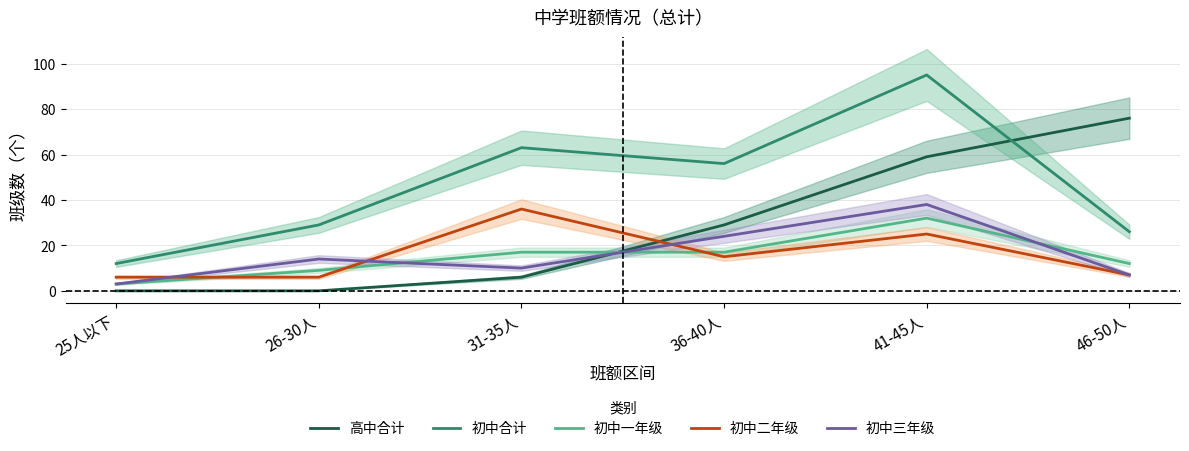

The value of 初中三年级 at 26-30人 is 14. True or false?

True